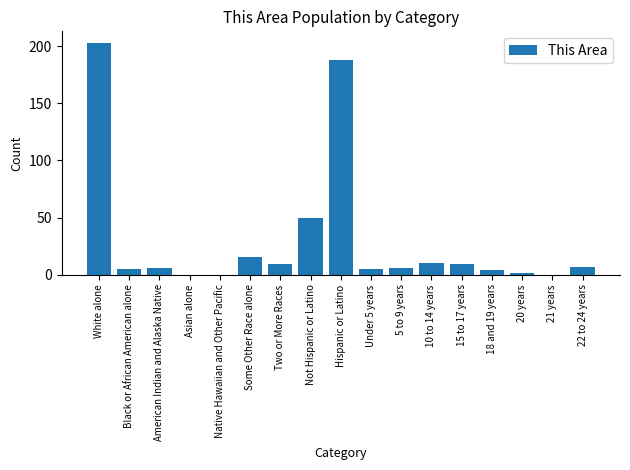

What is the difference between the values at White alone and Asian alone?

203